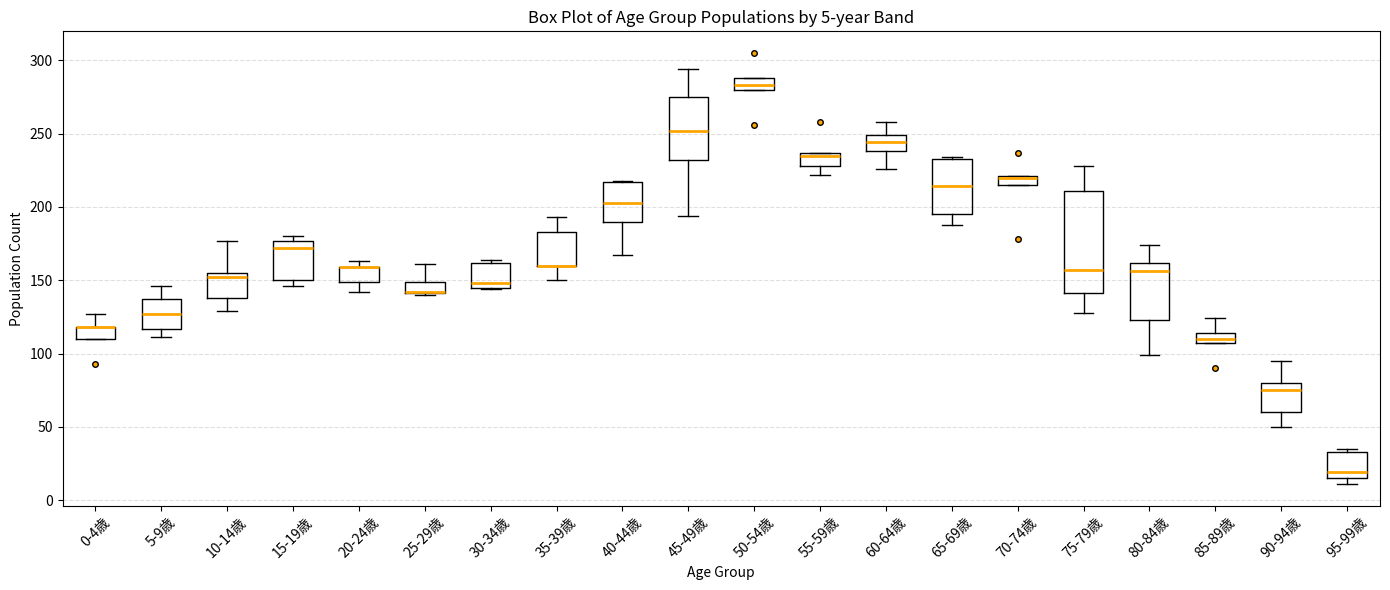

Which box is the tallest, from its lower edge to its upper edge?

75-79歳